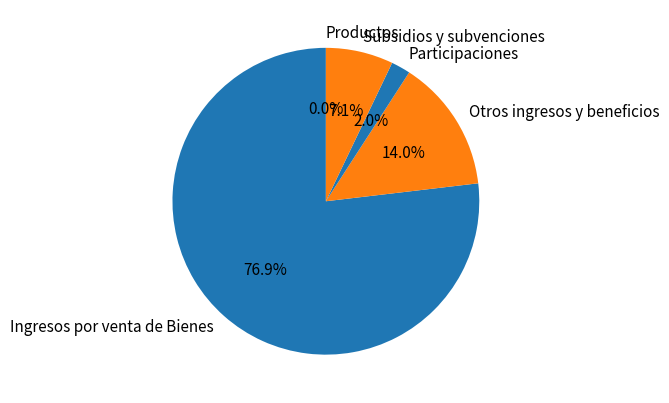

Which slice is the largest?

Ingresos por venta de Bienes